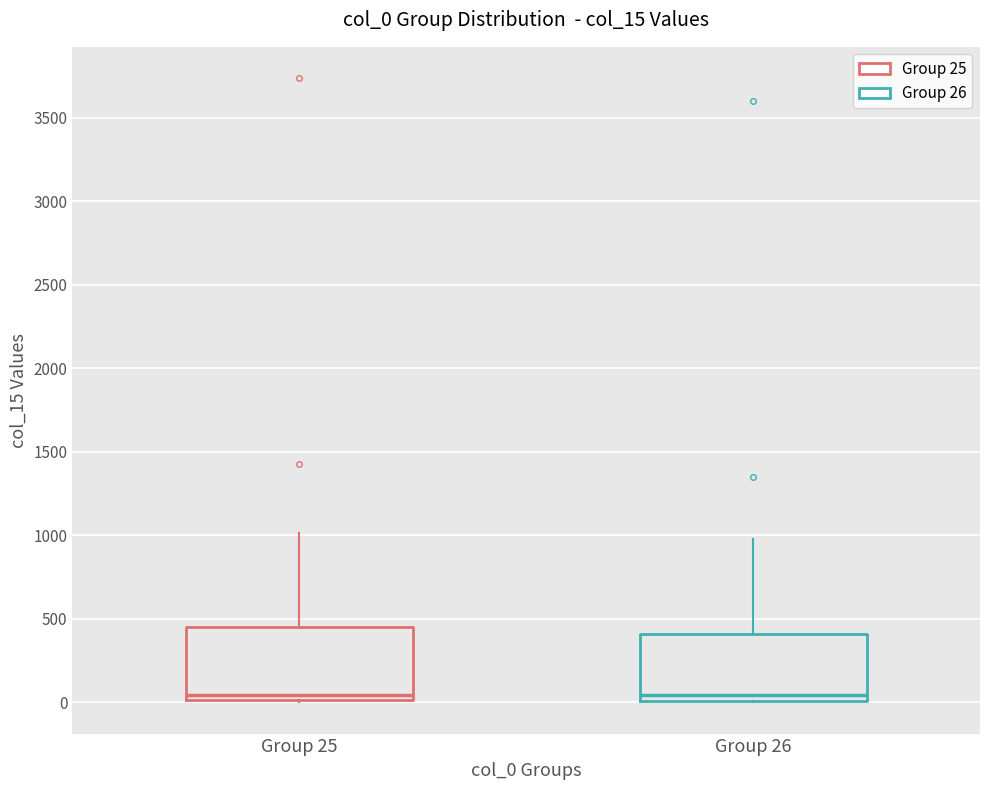

Reading left to right, transcribe this box plot: for each box, give where its median line is, the range the box spans, and where its two whiskers end, as read against the y-axis. The values are not printed on the chart, so give them approximately, as read against the axis.

Group 25: median 50, box 0 to 450, whiskers 0 to 1000
Group 26: median 50, box 0 to 400, whiskers 0 to 1000